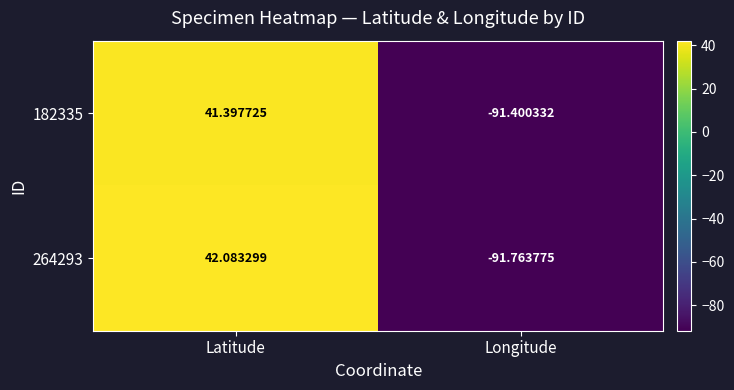

List the series in order of their overall mean, highest first.

264293, 182335